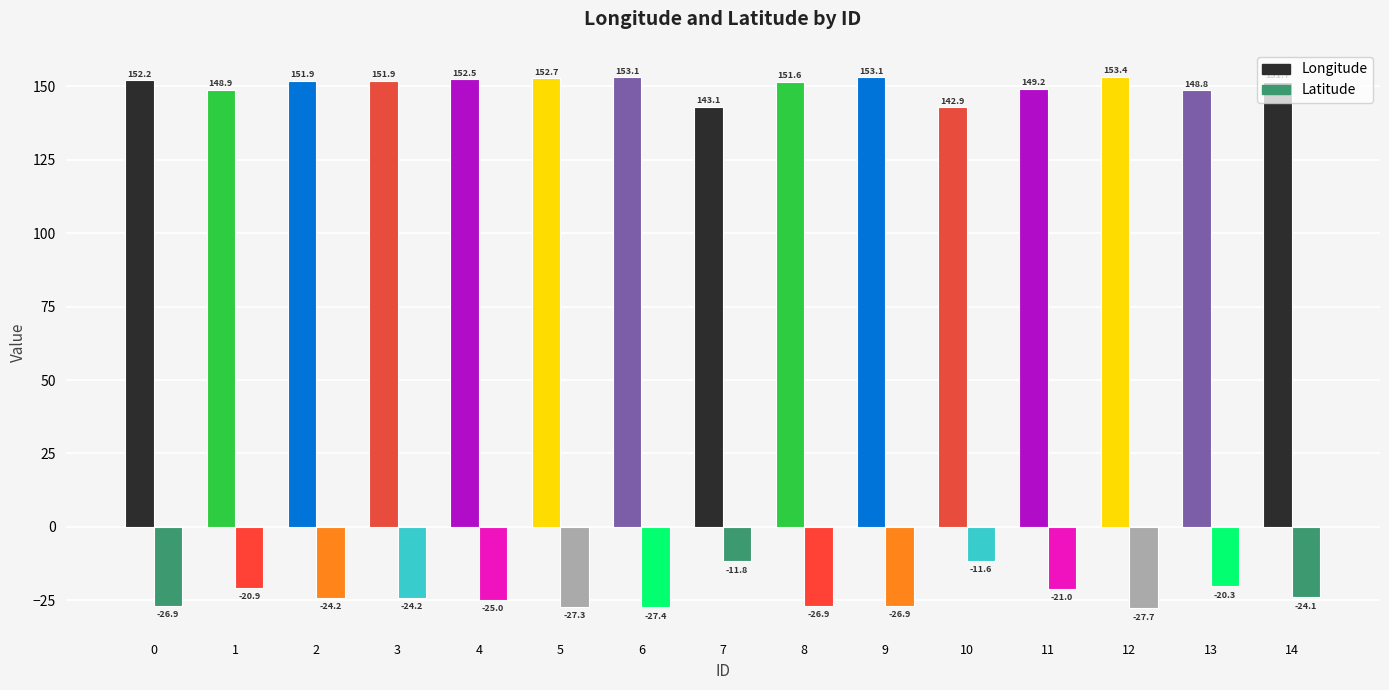

Which series has the largest total across all categories?

Longitude